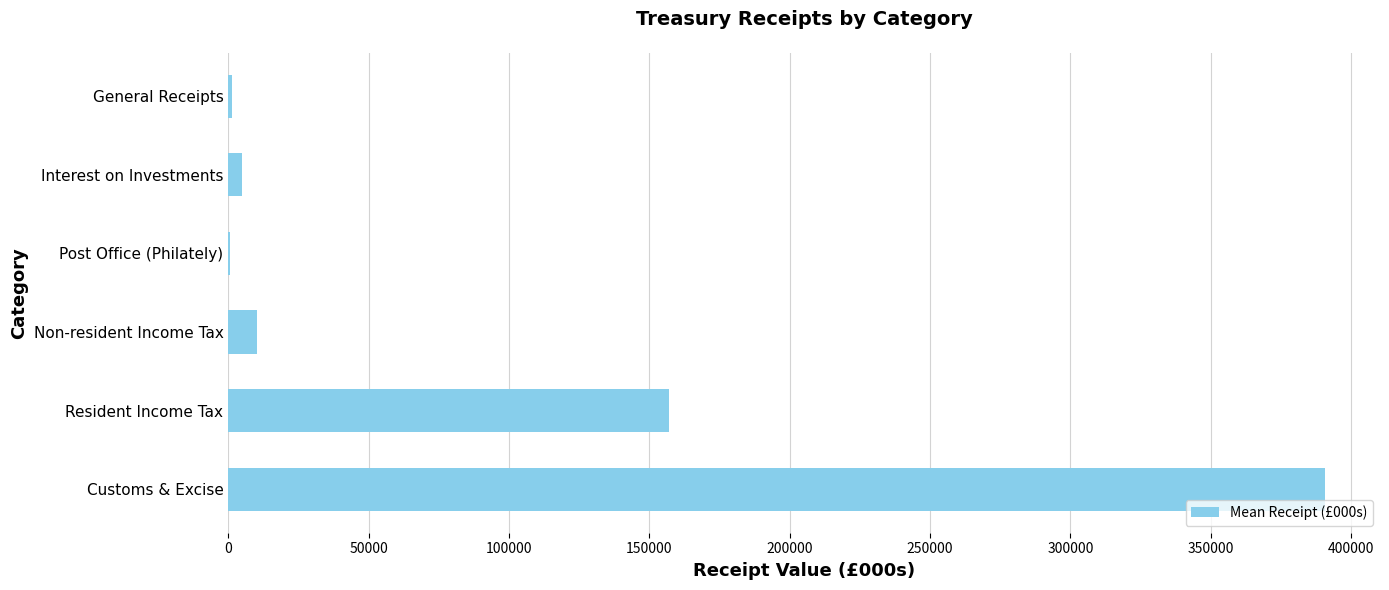

What is the sum of all values?

564962.7